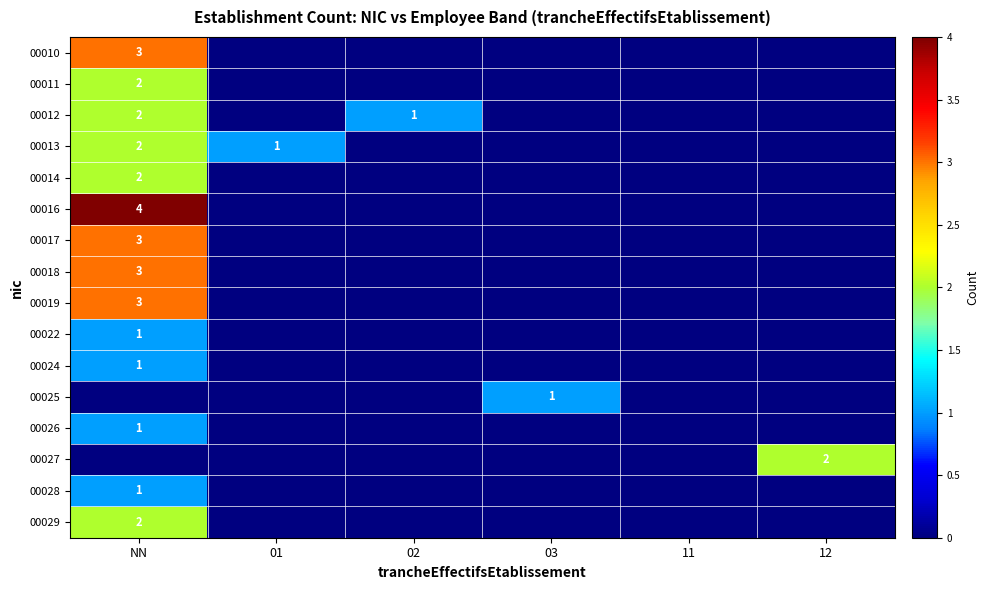

The value of 00028 at NN is 1. True or false?

True